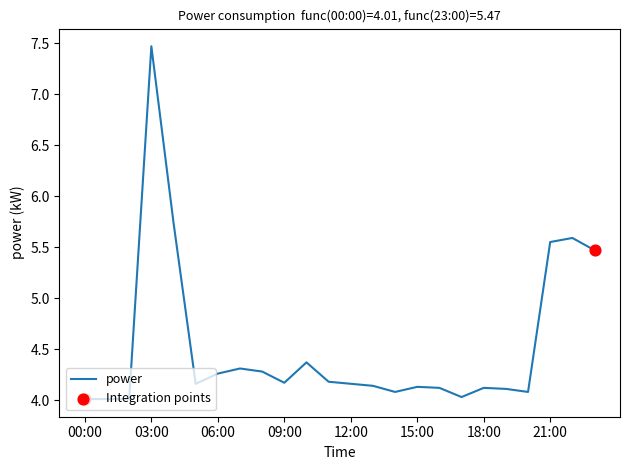

What is the difference between the maximum and minimum values?

3.5